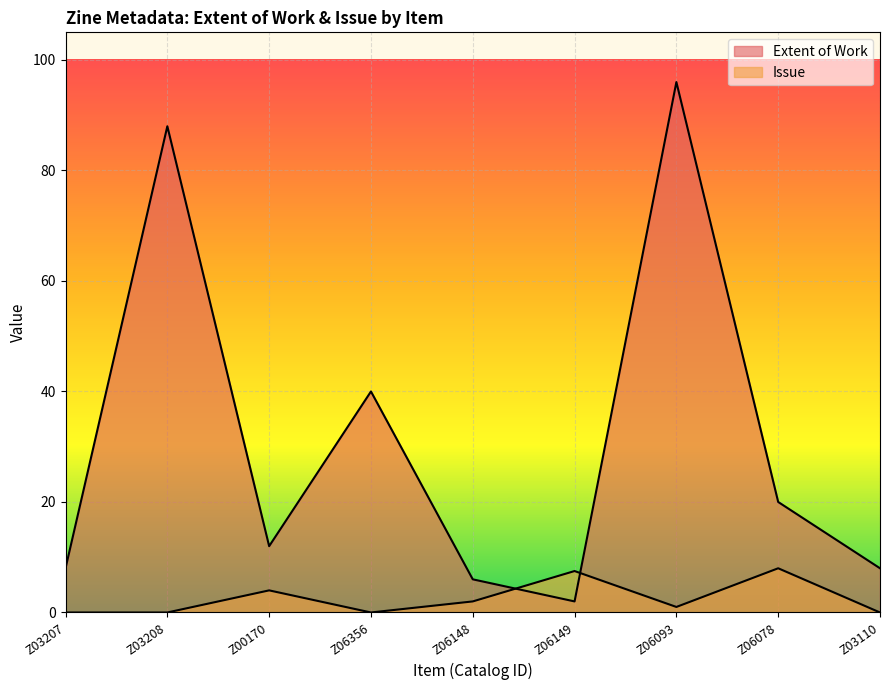

True or false: Extent of Work has more than 2 points higher than both neighbors.

True